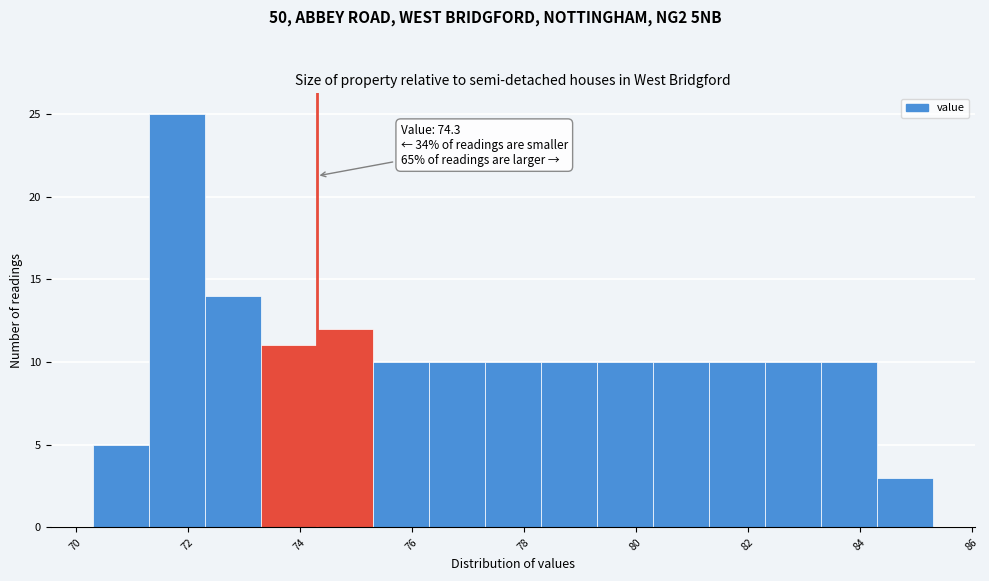

Over which range of the x-axis is the bar tallest?

71.3 to 72.3